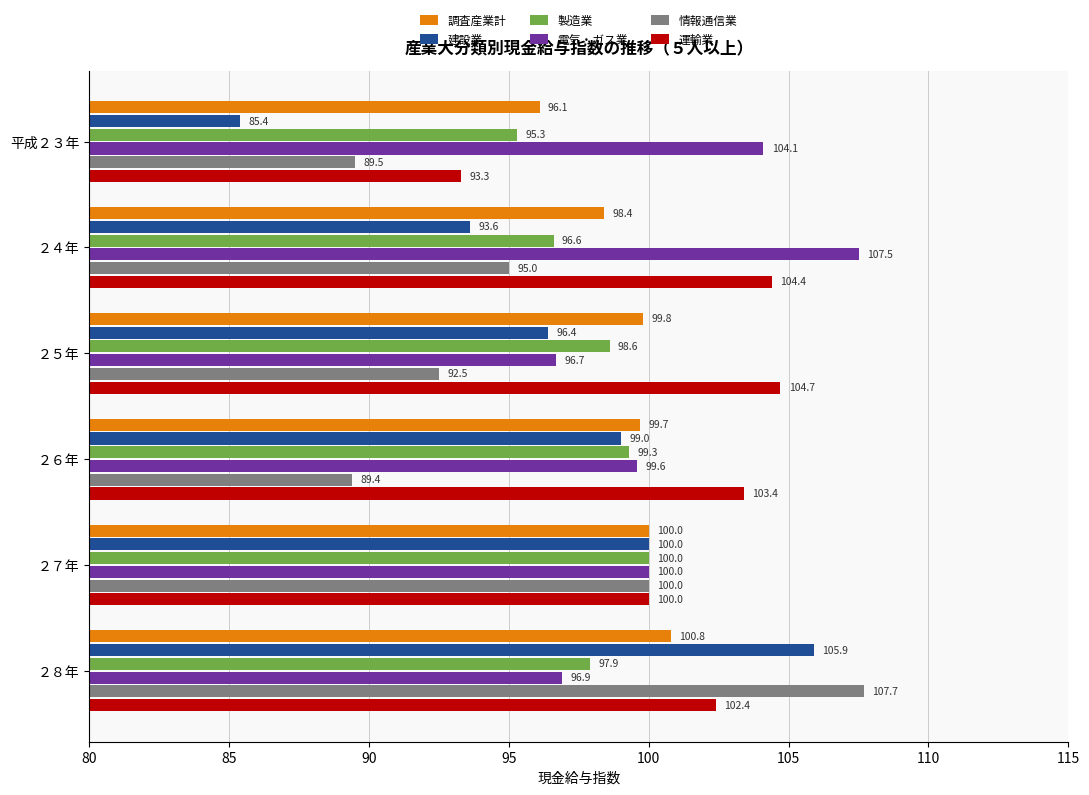

What are all the series names shown in the legend?

調査産業計, 建設業, 製造業, 電気・ガス業, 情報通信業, 運輸業